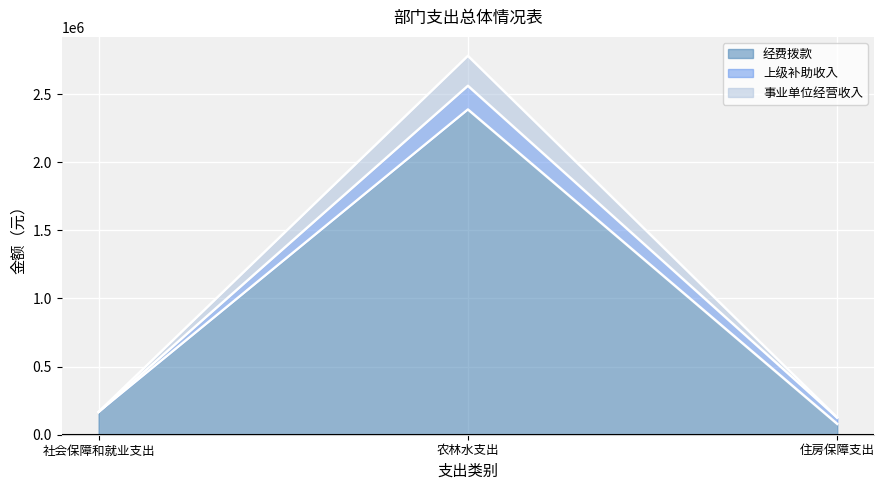

At which category is the sum across all series the highest?

农林水支出